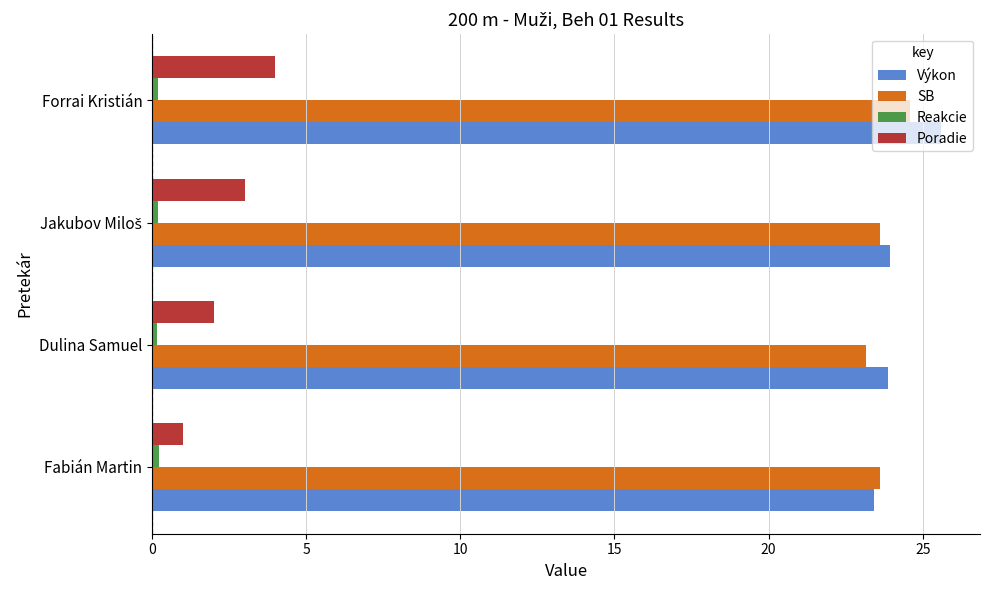

The SB series shows 10.8 at Fabián Martin. True or false?

False